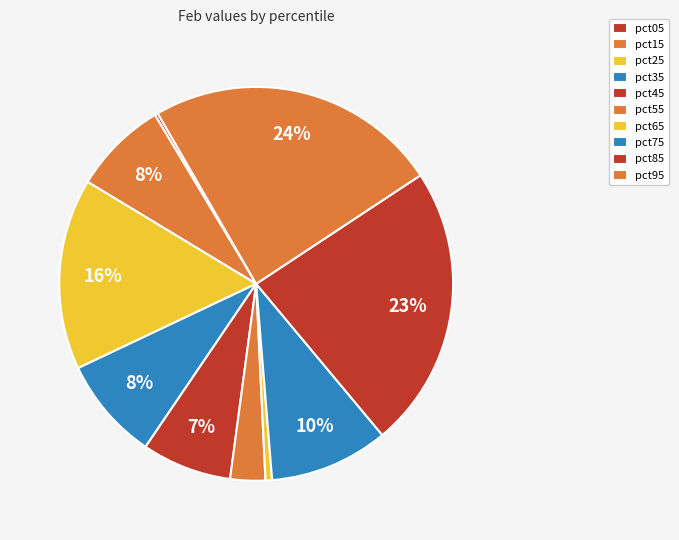

Rank the categories by value from highest to lowest.

pct95, pct85, pct25, pct75, pct35, pct15, pct45, pct55, pct65, pct05